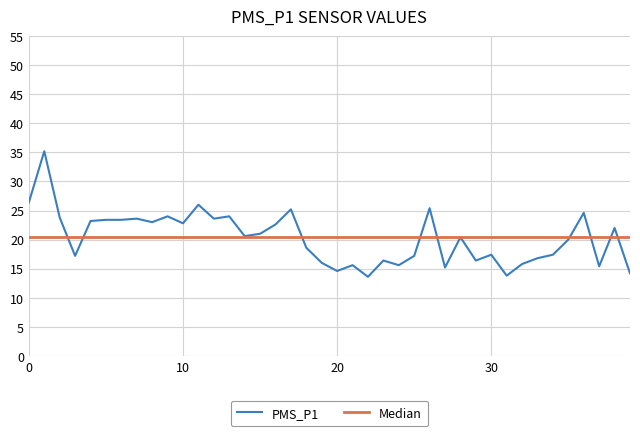

What is the maximum value shown in the chart?

35.2